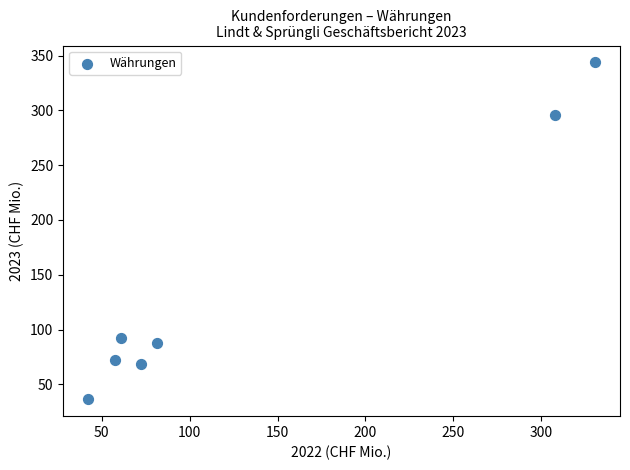

What Y value in the scatter plot is closest to 190?

92.7